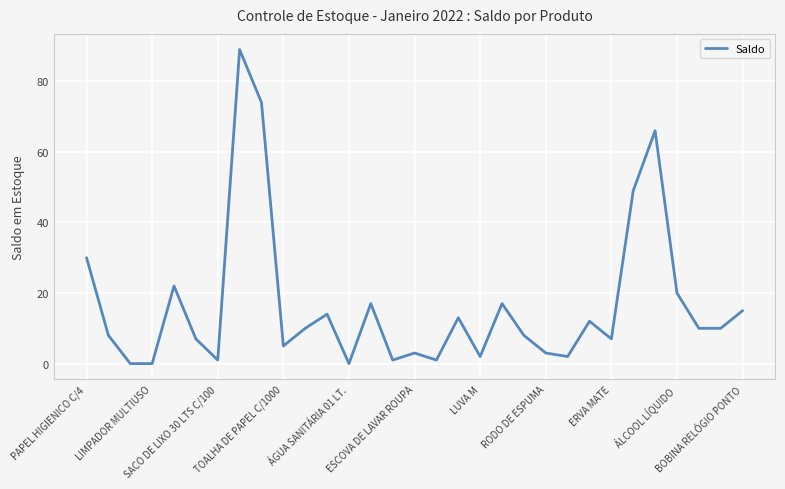

What is the difference between the maximum and minimum values?

89